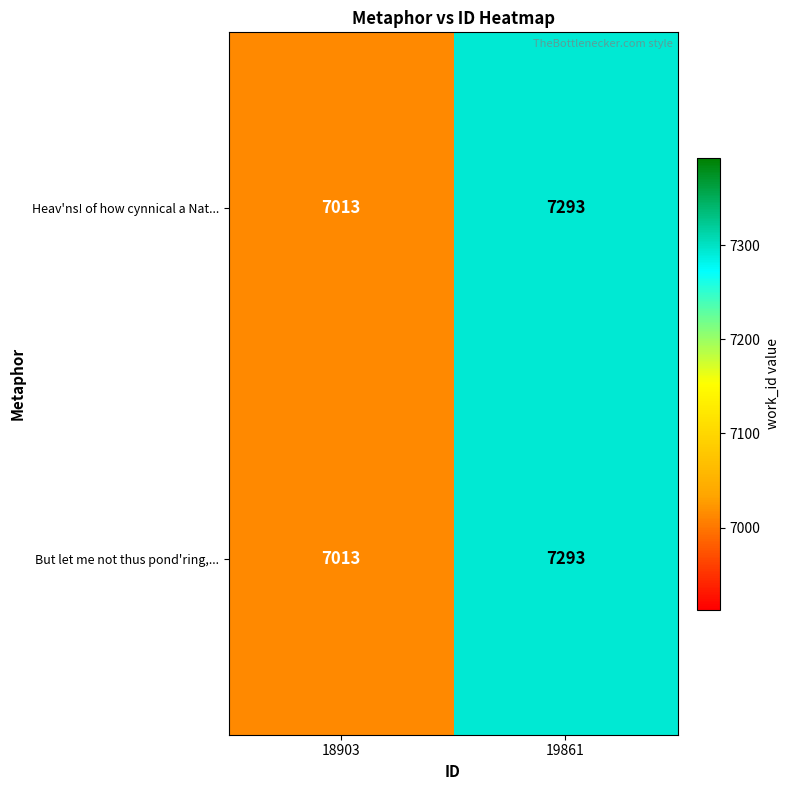

Is the value of But let me not thus pond'ring,... at 18903 greater than the value of Heav'ns! of how cynnical a Nat... at 19861?

No